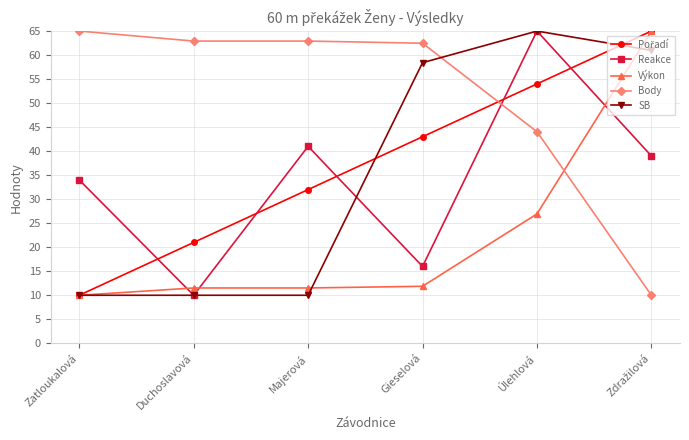

How many data points does each series have?

6